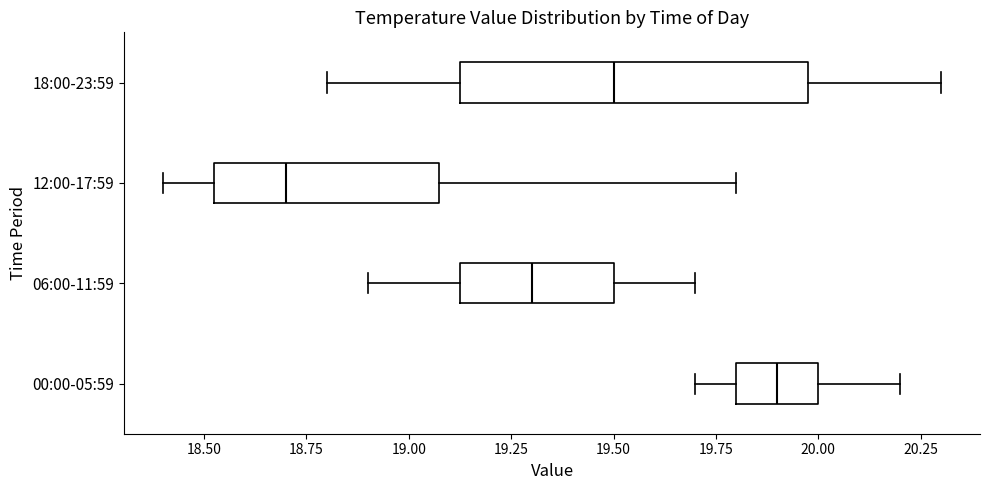

Reading bottom to top, read every box against the x-axis: the position of its median line, the range the box covers, and the ends of its whiskers. The values are not printed on the chart, so give them approximately, as read against the axis.

00:00-05:59: median 19.90, box 19.80 to 20.00, whiskers 19.70 to 20.20
06:00-11:59: median 19.30, box 19.15 to 19.50, whiskers 18.90 to 19.70
12:00-17:59: median 18.70, box 18.55 to 19.10, whiskers 18.40 to 19.80
18:00-23:59: median 19.50, box 19.15 to 20.00, whiskers 18.80 to 20.30